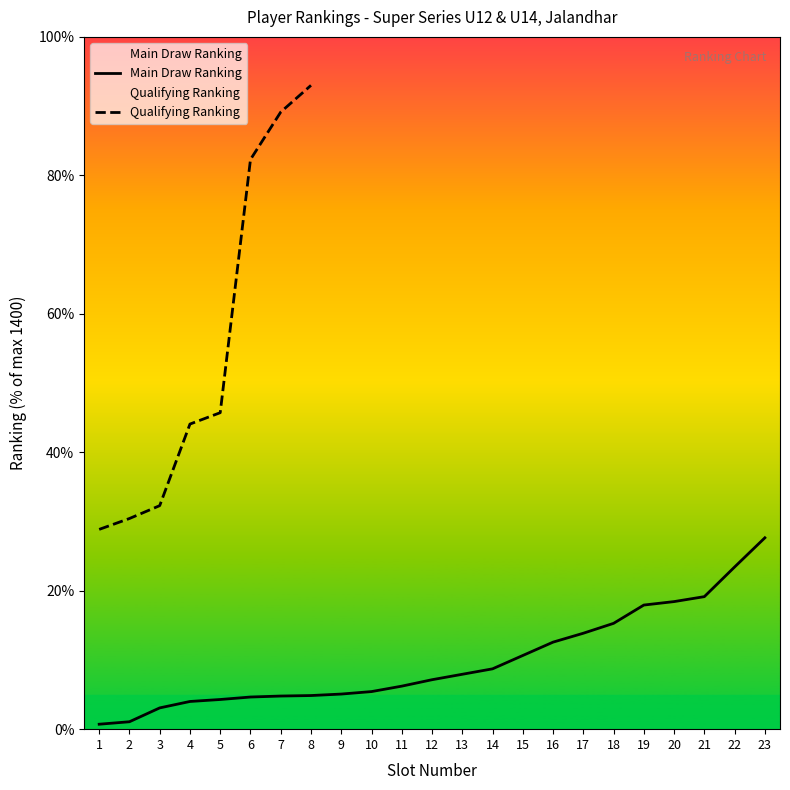

What is the average value?

9.9